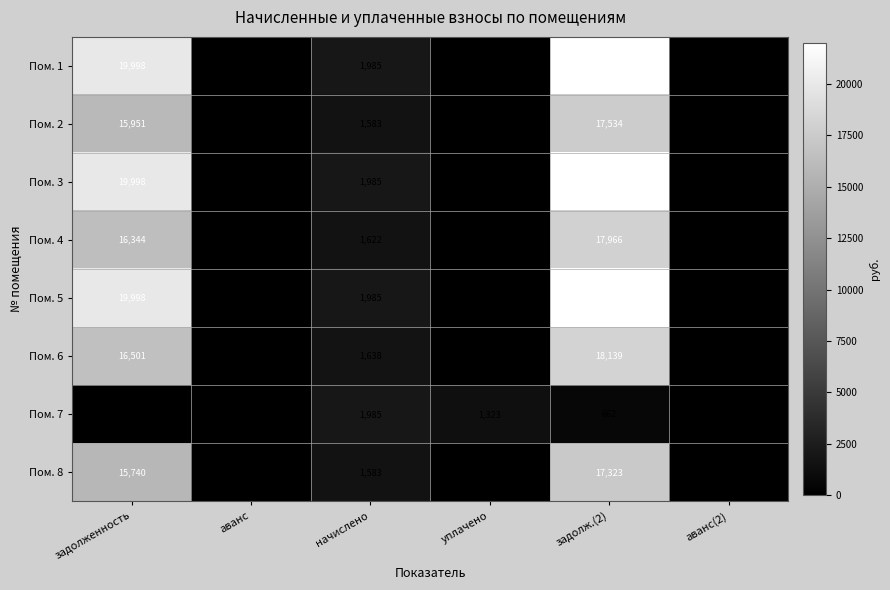

What is the maximum value for Пом. 8?

17323